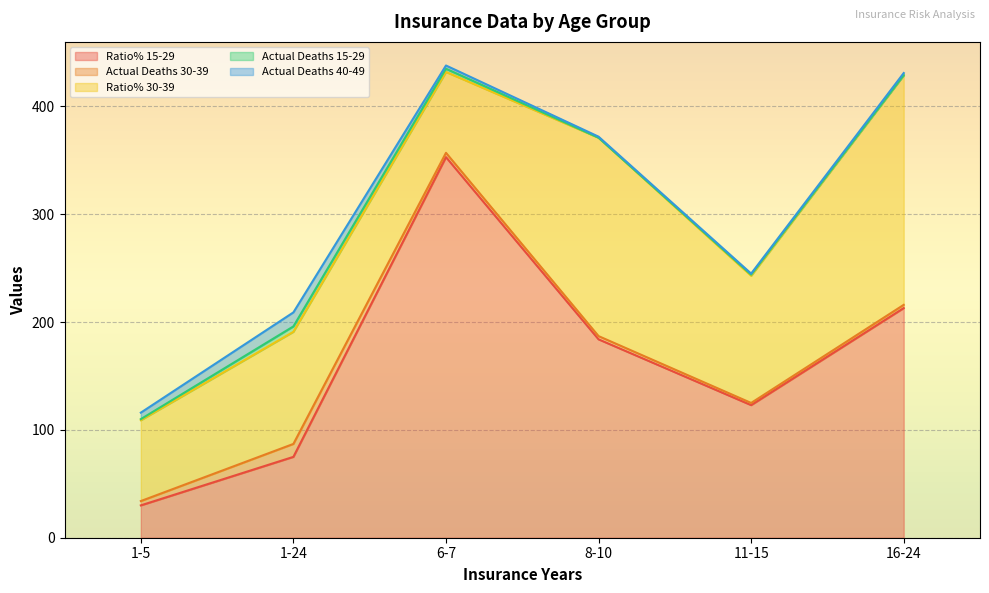

At which label does Ratio% 15-29 reach its minimum?

1-5